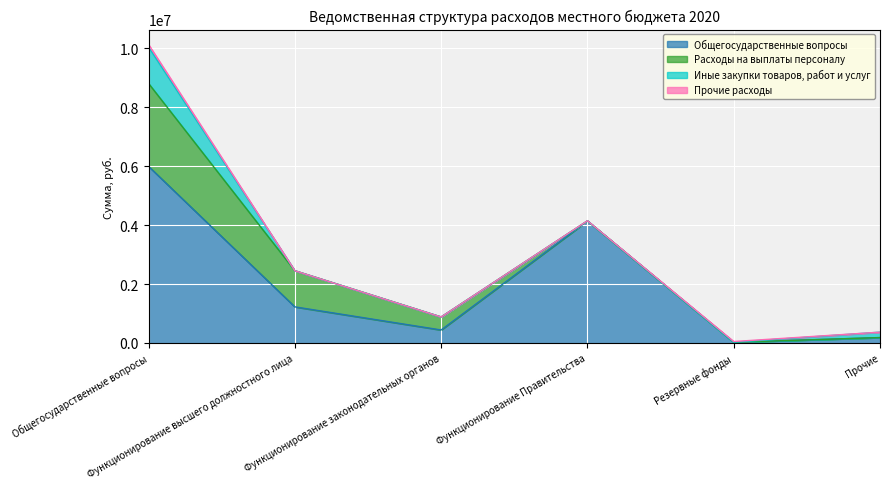

True or false: Прочие расходы has more than 1 interior local peaks.

False